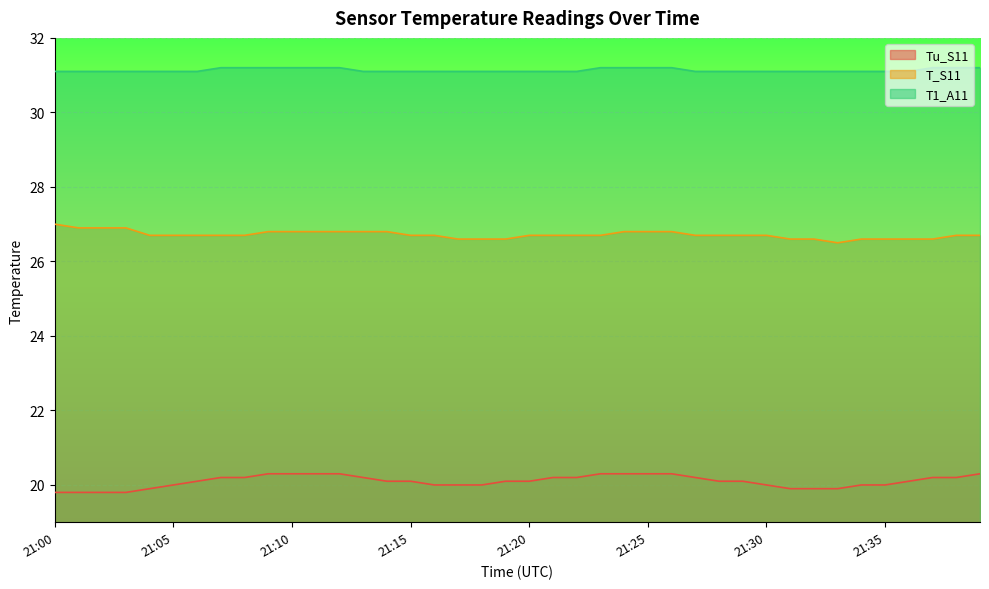

Where does the Tu_S11 series first go above 20?

21:06